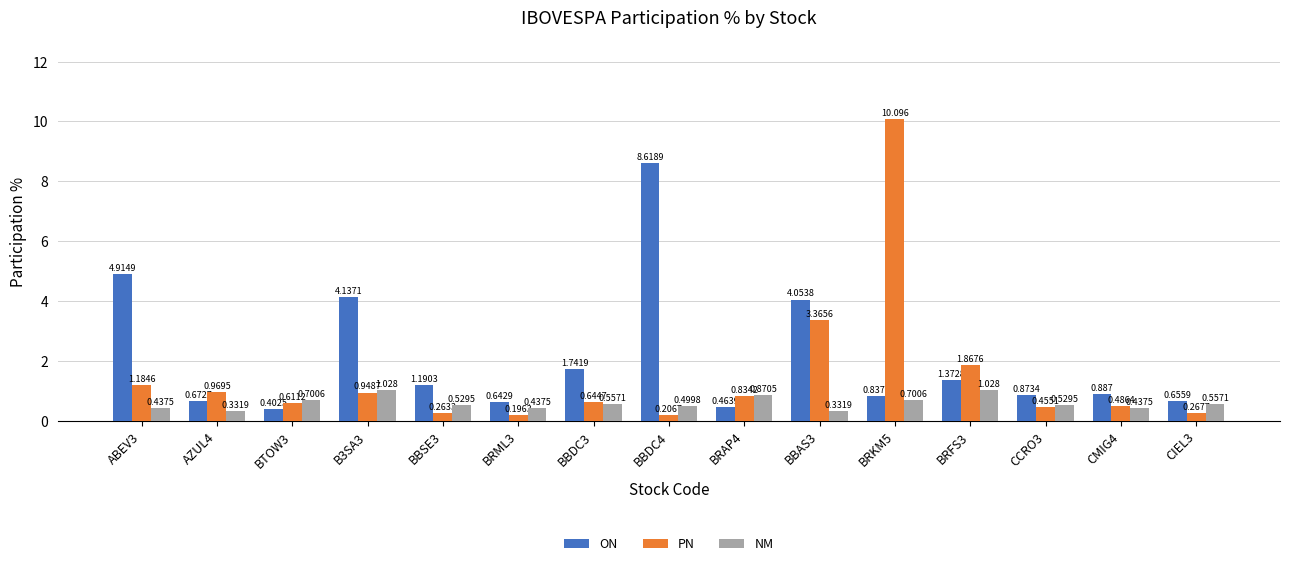

Is the value of NM at BRKM5 greater than the value of ON at BBDC4?

No